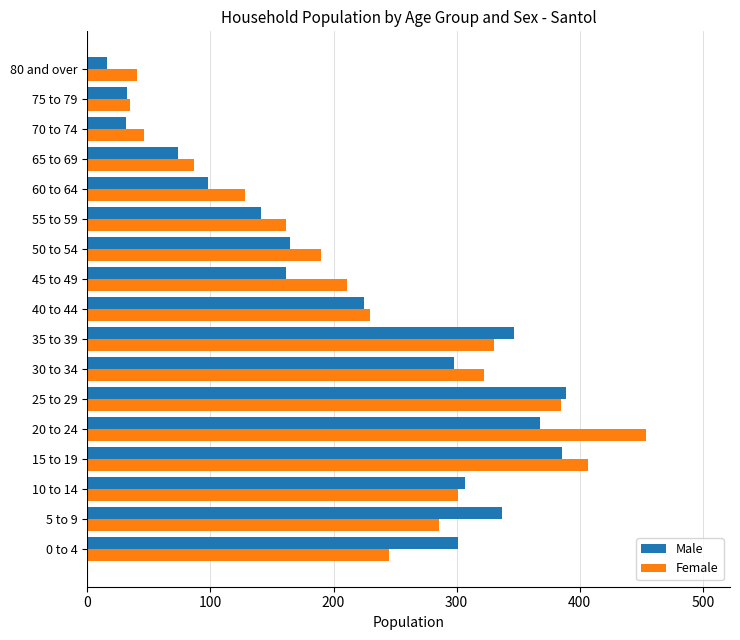

Rank the series by their maximum value, from highest to lowest.

Female, Male